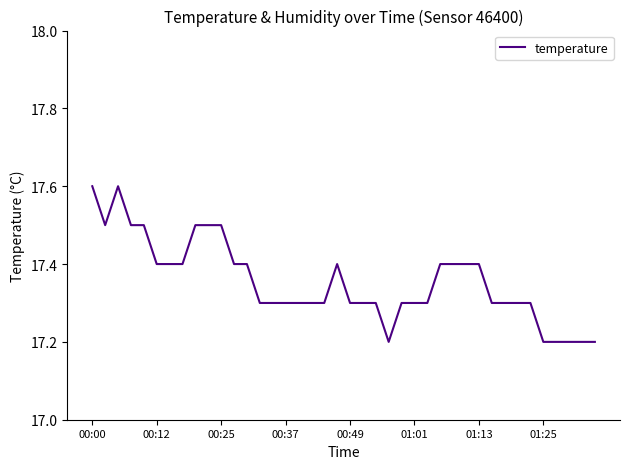

What is the minimum value shown in the chart?

17.2